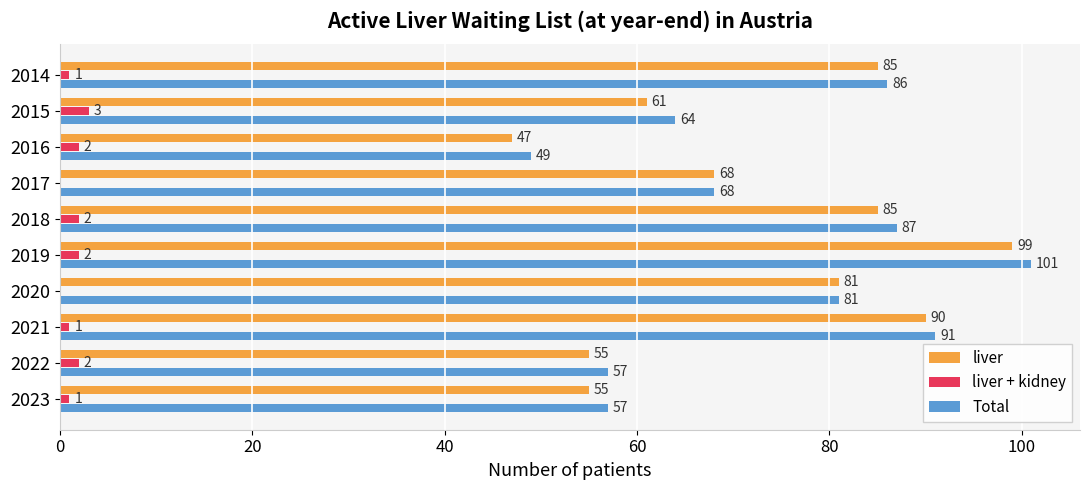

Which label corresponds to the largest value in the chart?

2019